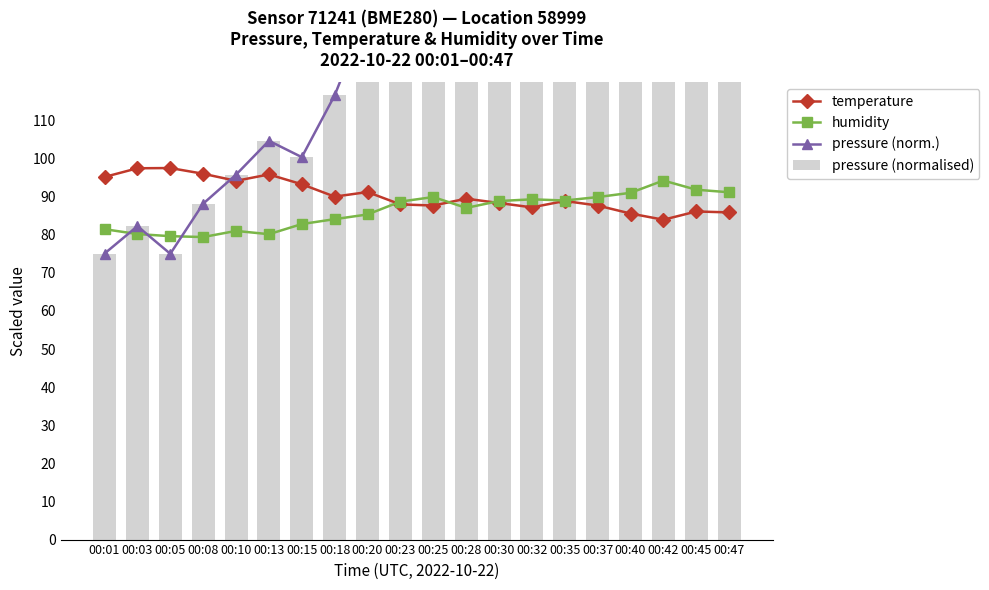

What is the value of the humidity bar at the 11th from the left?

89.9